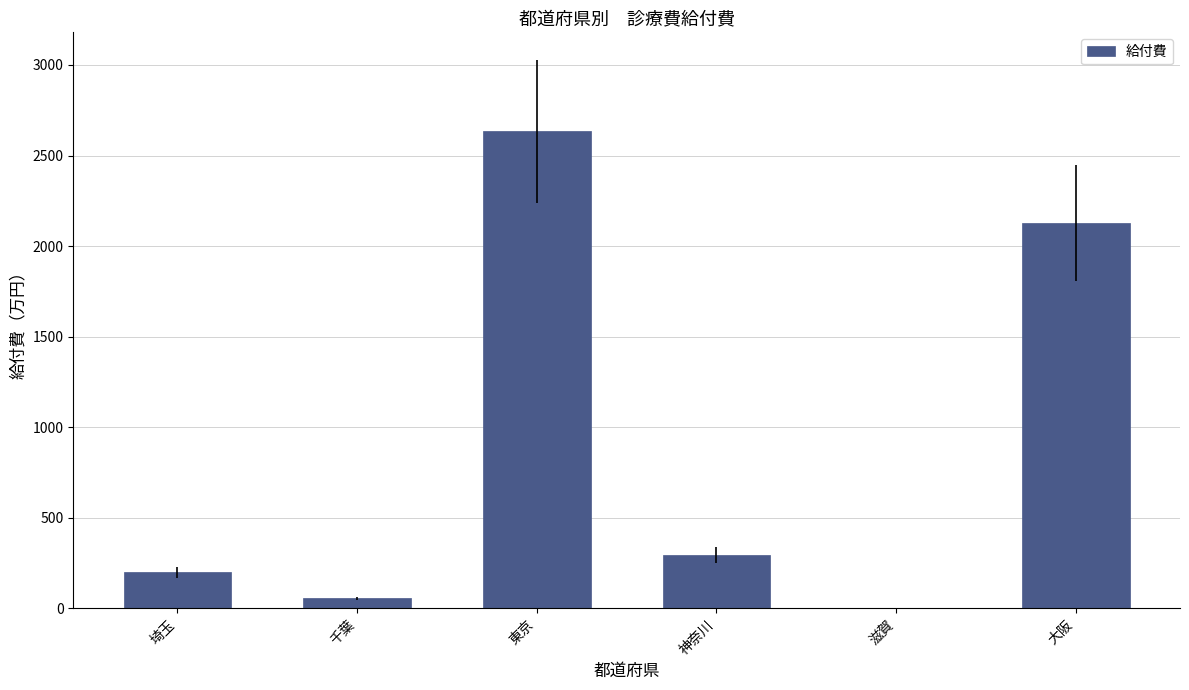

The value at 埼玉 is 199.1. True or false?

True